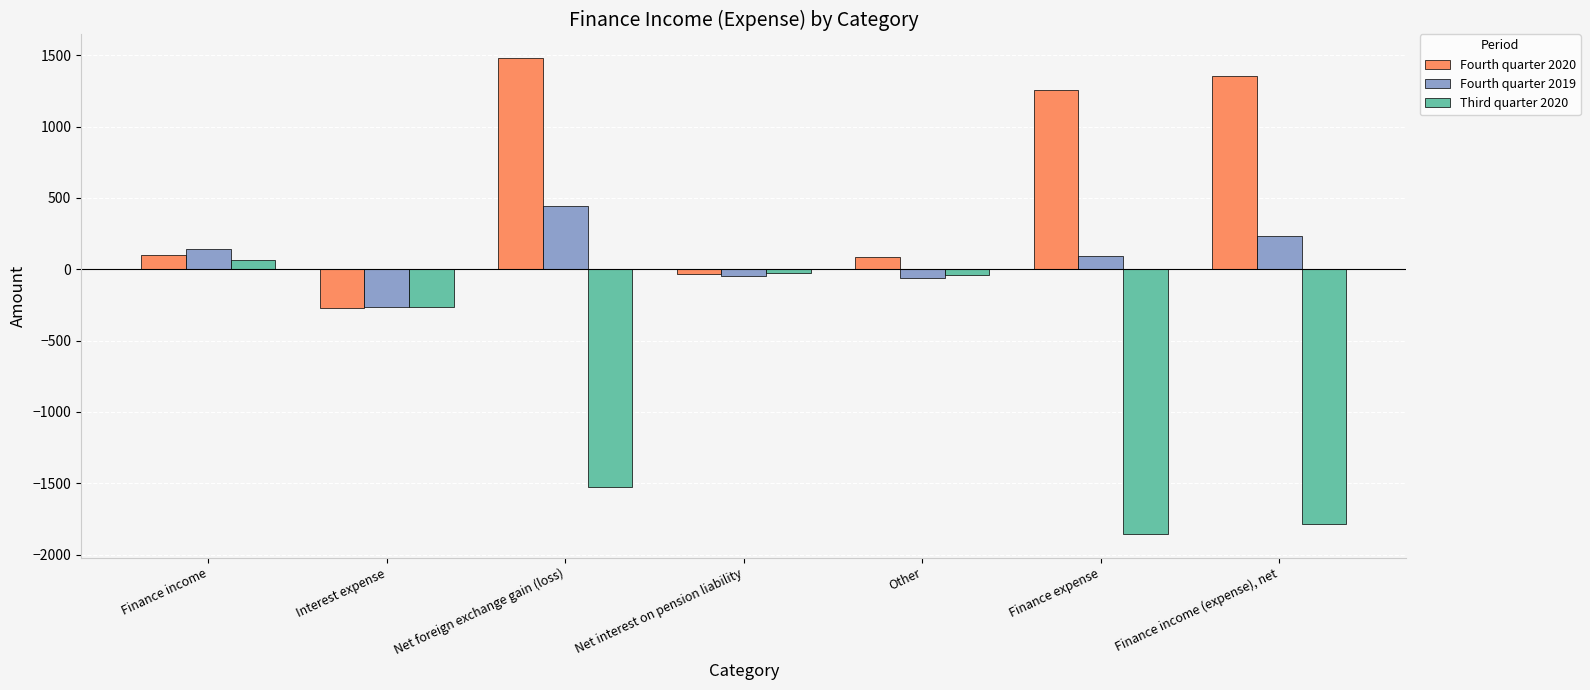

What is the spread (max minus min) of values at Net foreign exchange gain (loss)?

3001.3